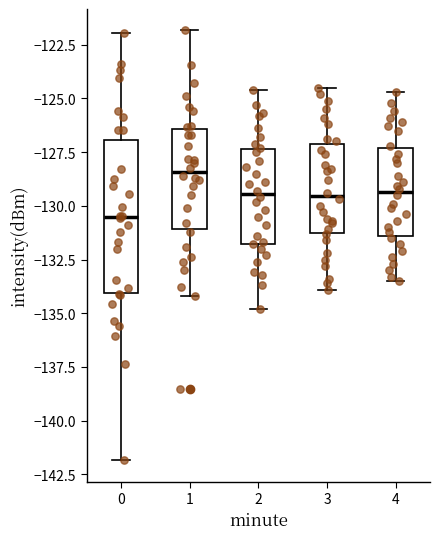

Comparing the boxes themselves (not the whiskers), which one is the tallest?

0